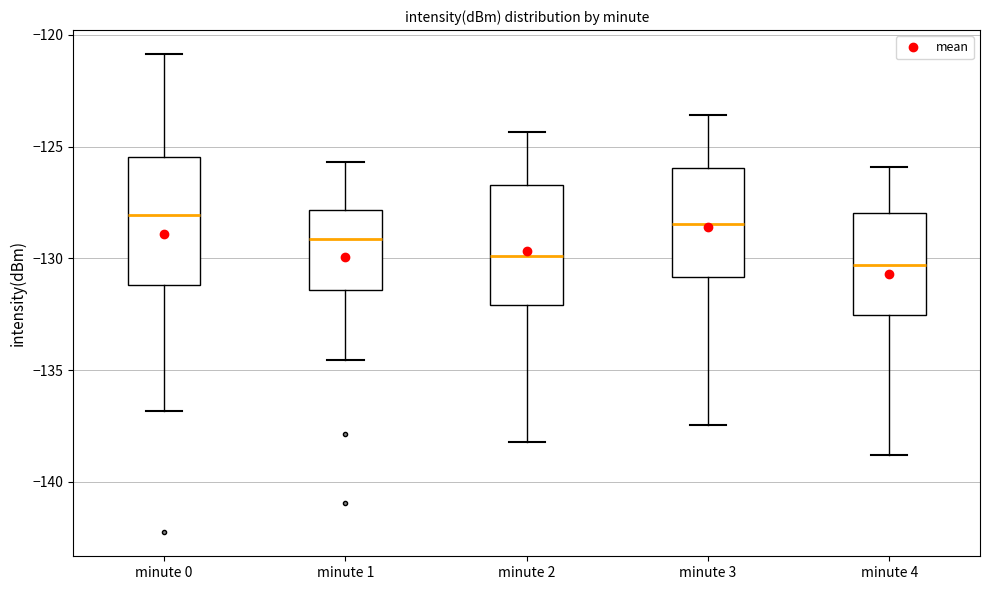

Reading left to right, transcribe this box plot: for each box, give where its median line is, the range the box spans, and where its two whiskers end, as read against the y-axis. The values are not printed on the chart, so give them approximately, as read against the axis.

minute 0: median -128.0, box -131.0 to -125.5, whiskers -137.0 to -121.0
minute 1: median -129.0, box -131.5 to -128.0, whiskers -134.5 to -125.5
minute 2: median -130.0, box -132.0 to -126.5, whiskers -138.0 to -124.5
minute 3: median -128.5, box -131.0 to -126.0, whiskers -137.5 to -123.5
minute 4: median -130.5, box -132.5 to -128.0, whiskers -139.0 to -126.0